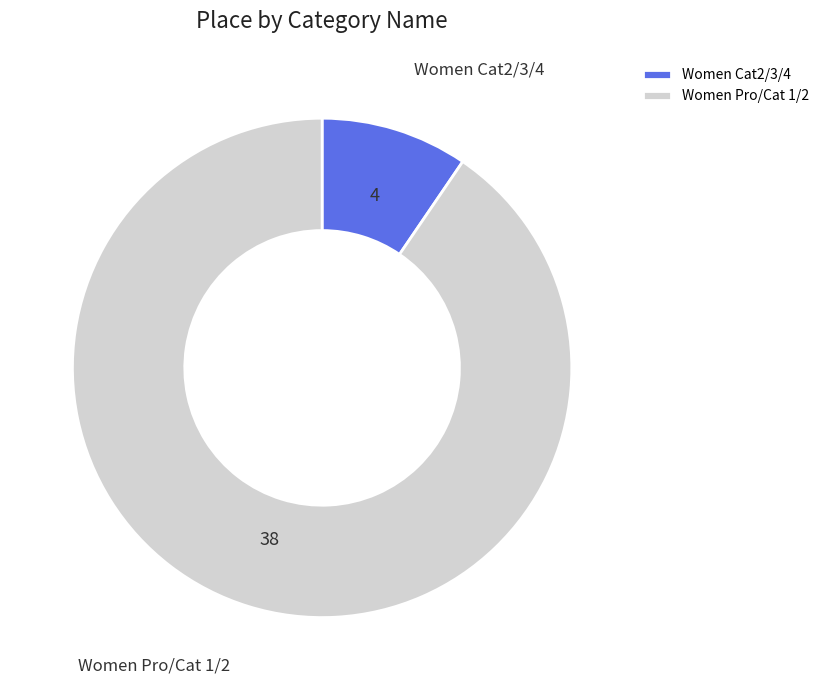

Is the sum of Women Cat2/3/4 and Women Pro/Cat 1/2 greater than half?

Yes